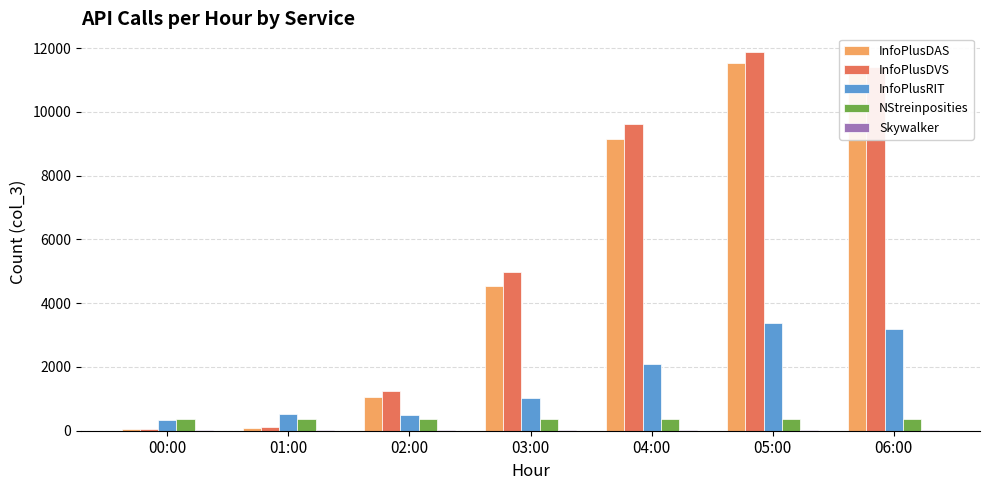

Which series has the largest total across all categories?

InfoPlusDVS